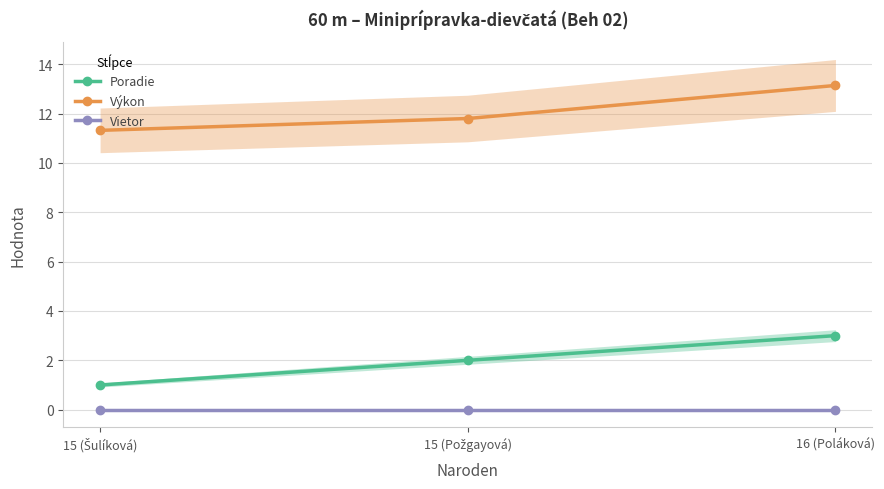

What is the greatest value displayed?

13.1